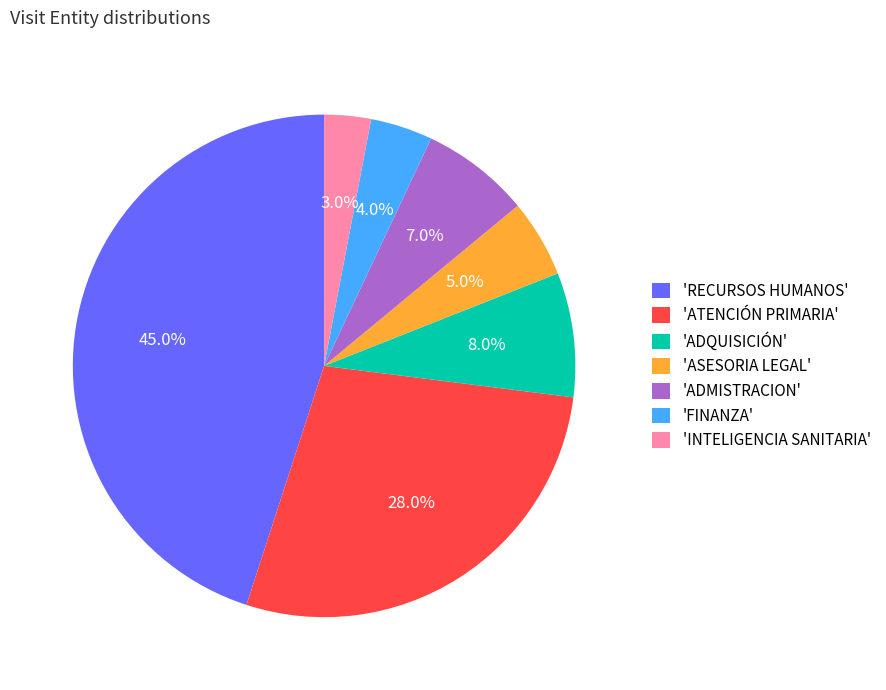

Does any single category account for the majority?

No